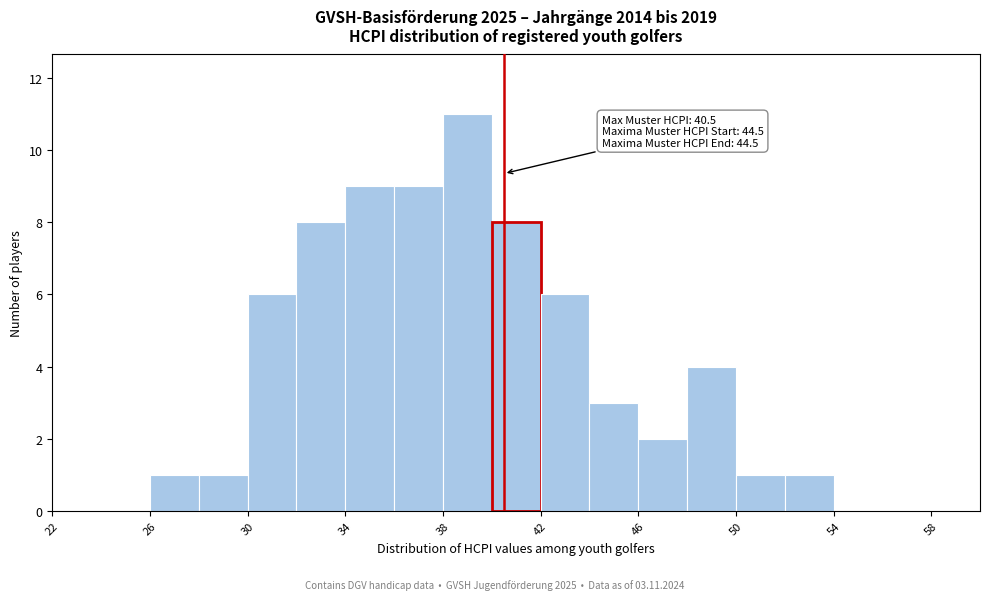

Over which range of the x-axis is the bar tallest?

38 to 40